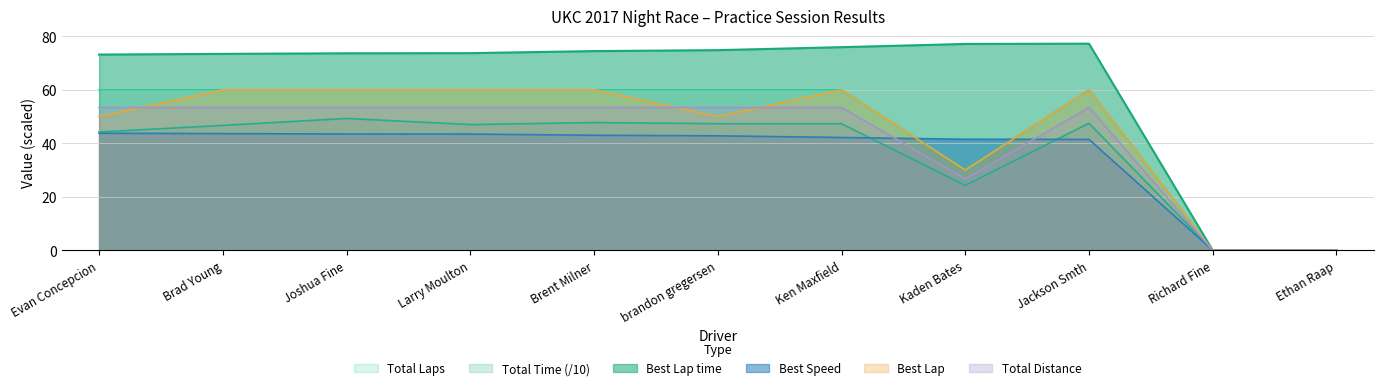

Reading left to right, transcribe all the data shown in this chart.

Total Laps: 60.0	60.0	60.0	60.0	60.0	60.0	60.0	30.0	60.0	0.0	0.0
Total Time: 44.2	46.7	49.3	47.0	47.8	47.3	47.3	24.3	47.5	0.0	0.0
Best Lap time: 73.2	73.4	73.7	73.7	74.5	74.8	76.0	77.2	77.3	0.0	0.0
Best Speed: 43.8	43.6	43.5	43.5	43.0	42.8	42.2	41.5	41.5	0.0	0.0
Best Lap: 50.0	60.0	60.0	60.0	60.0	50.0	60.0	30.0	60.0	0.0	0.0
Total Distance: 53.4	53.4	53.4	53.4	53.4	53.4	53.4	26.7	53.4	0.0	0.0